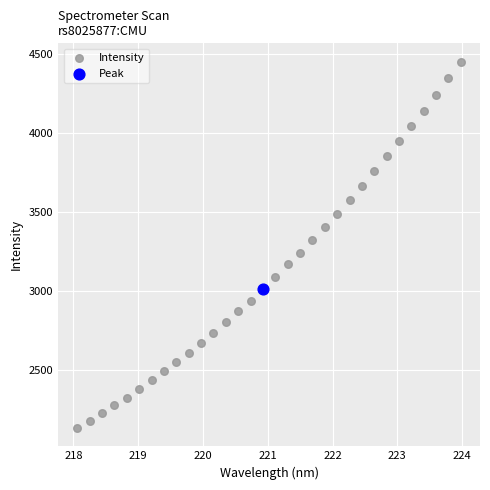

What are all the series names shown in the legend?

Intensity, Peak